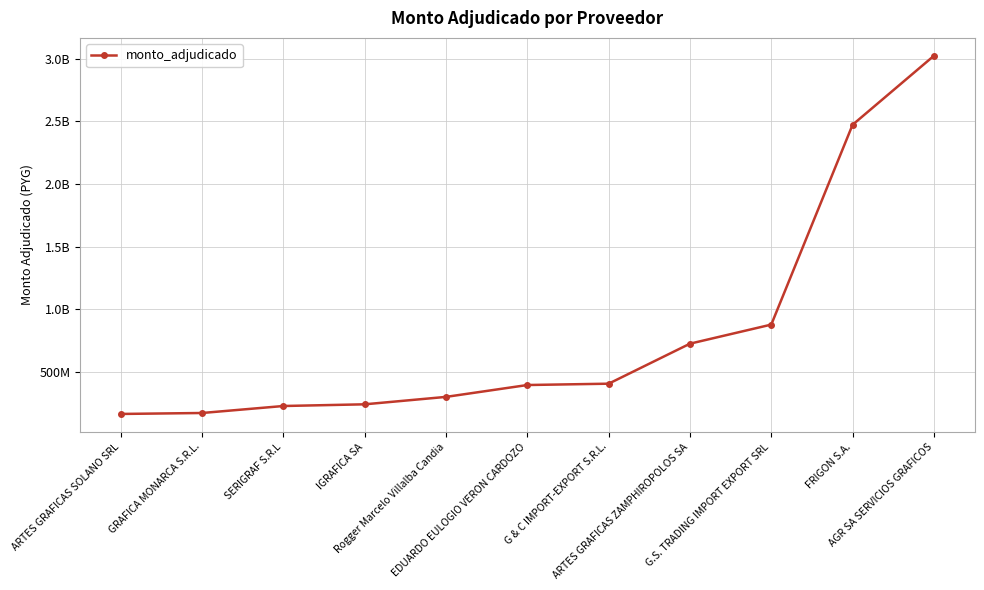

Where does the data first go above 394353000?

G & C IMPORT-EXPORT S.R.L.